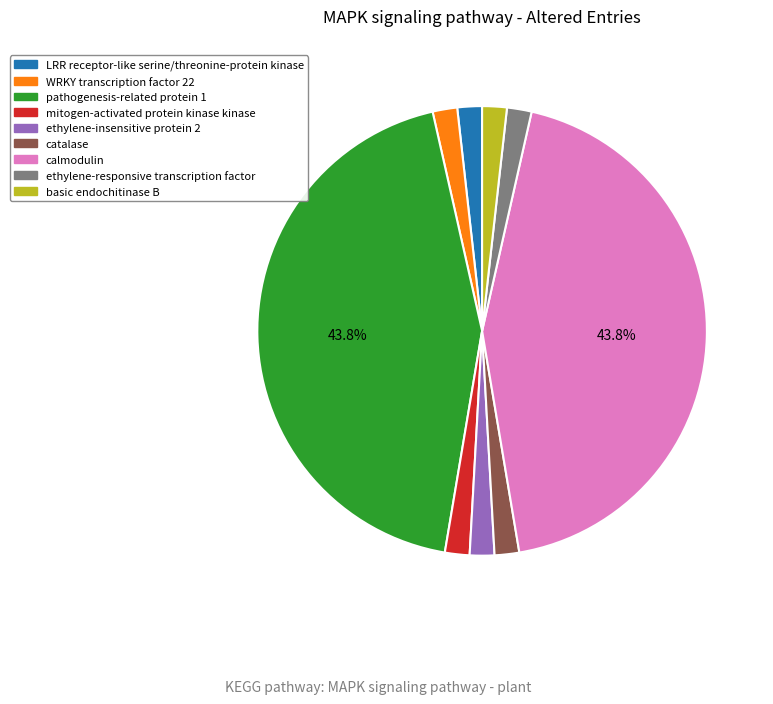

To the nearest percent, what portion does catalase represent?

2%